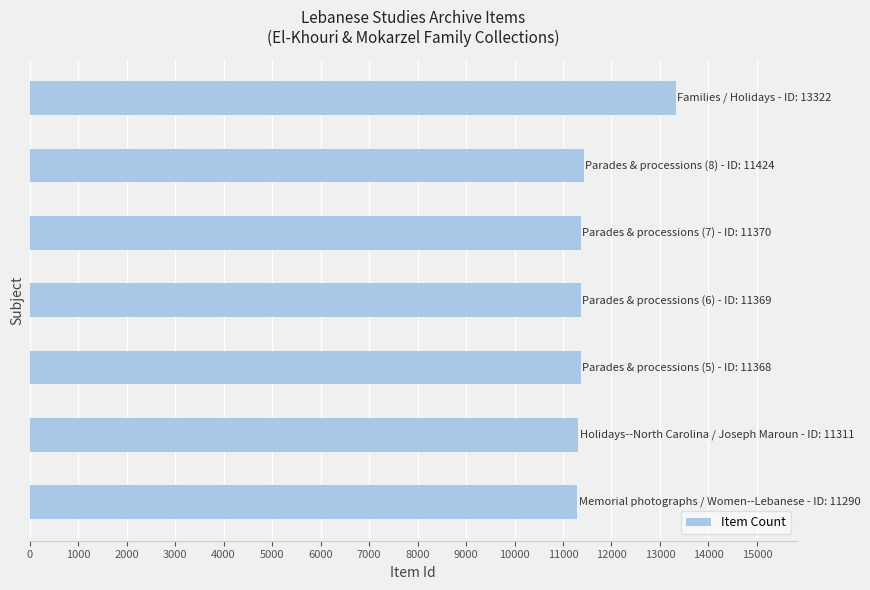

What is the average value?

11636